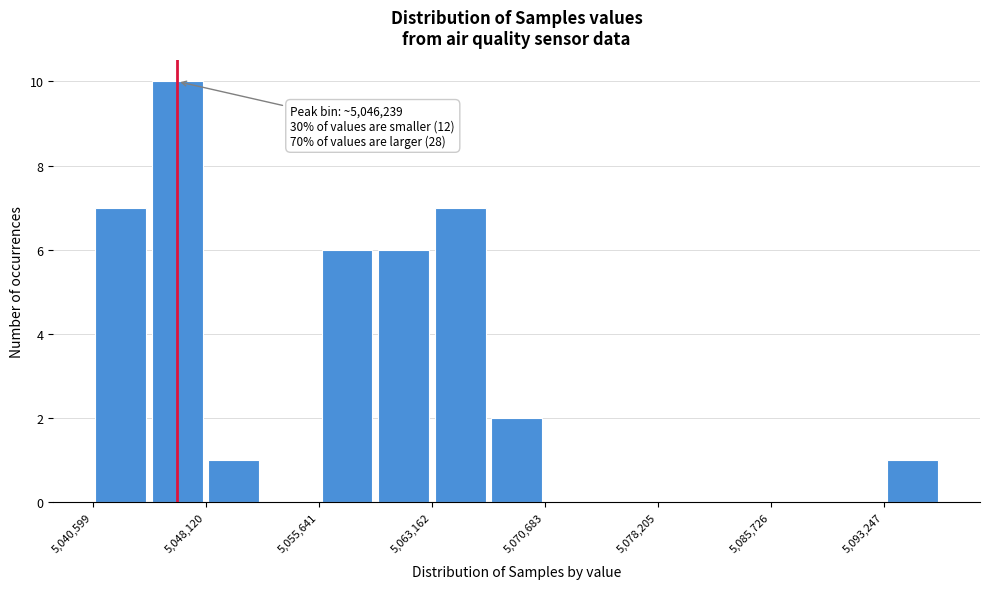

Read against the x-axis, roughly where is the centre of the tallest bar?

5046000